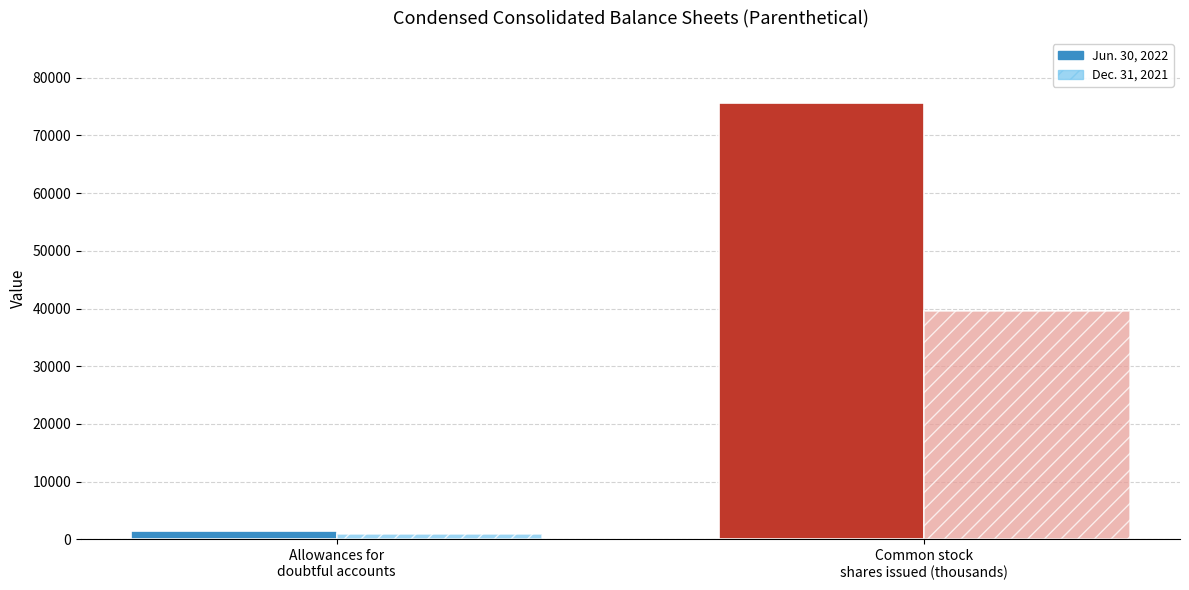

How many bars are there in total?

4